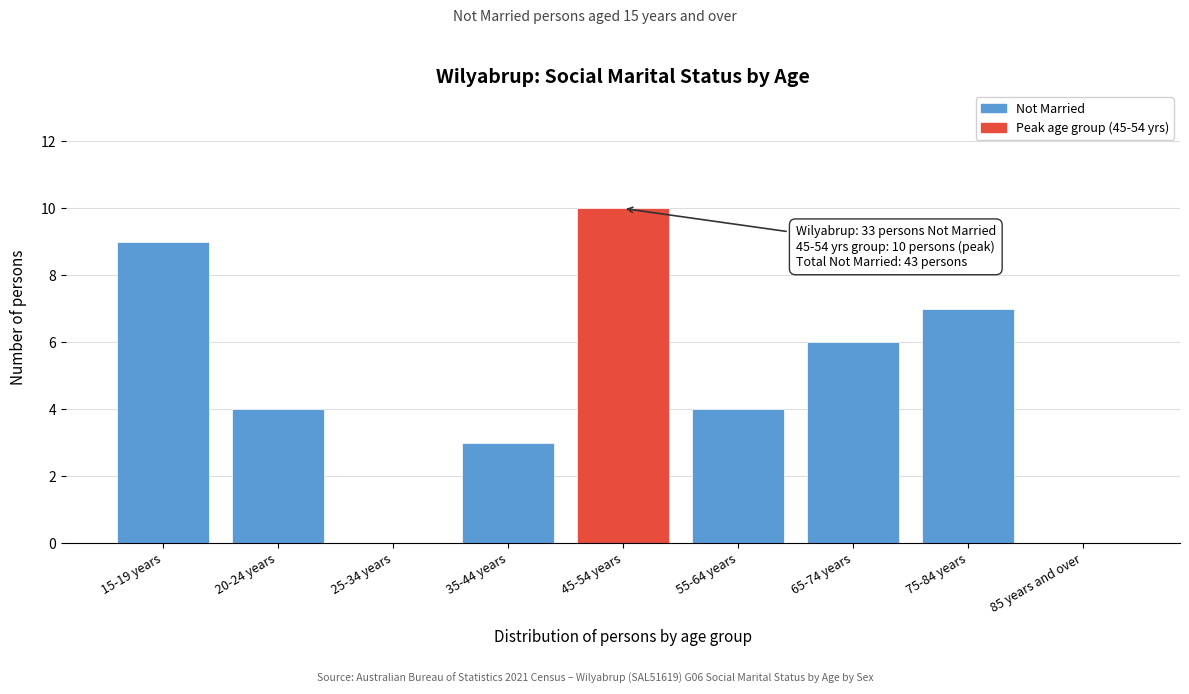

Reading right to left, extract all data points from this chart.

85 years and over=0	75-84 years=7	65-74 years=6	55-64 years=4	45-54 years=10	35-44 years=3	25-34 years=0	20-24 years=4	15-19 years=9